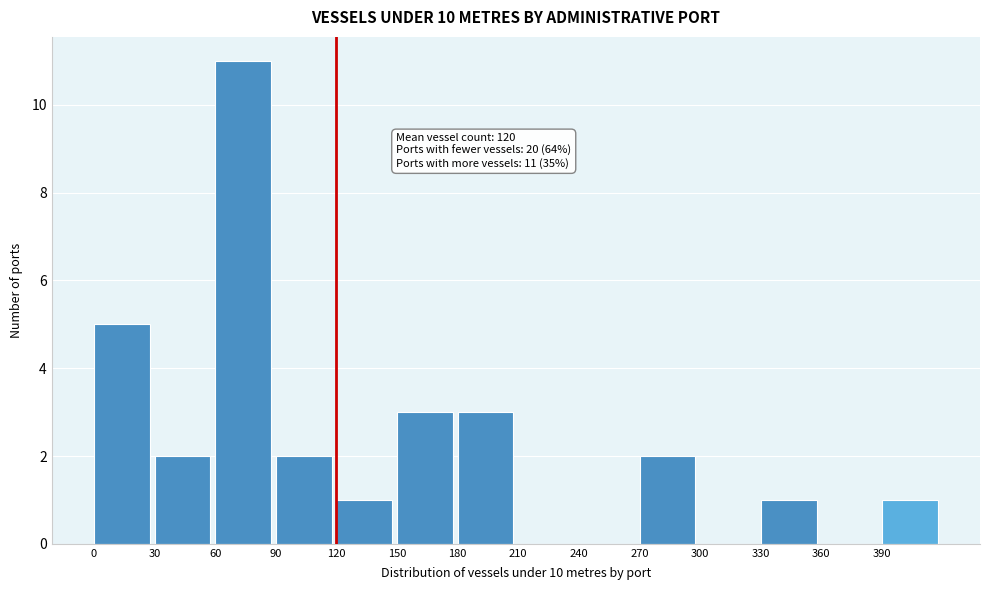

Over which range of the x-axis is the bar tallest?

60 to 90